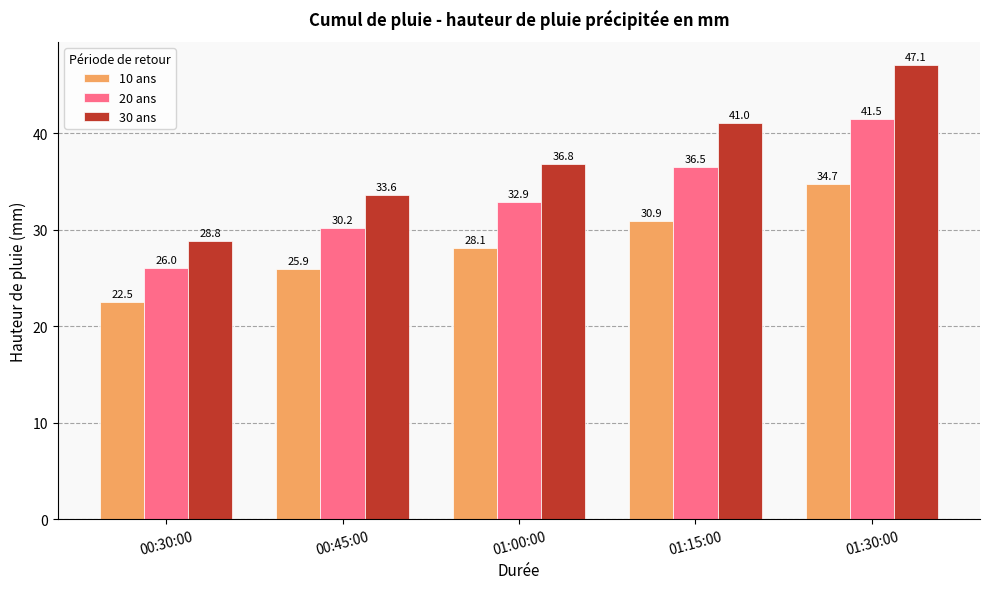

Between 00:30:00 and 01:30:00, which series saw the biggest shift?

30 ans